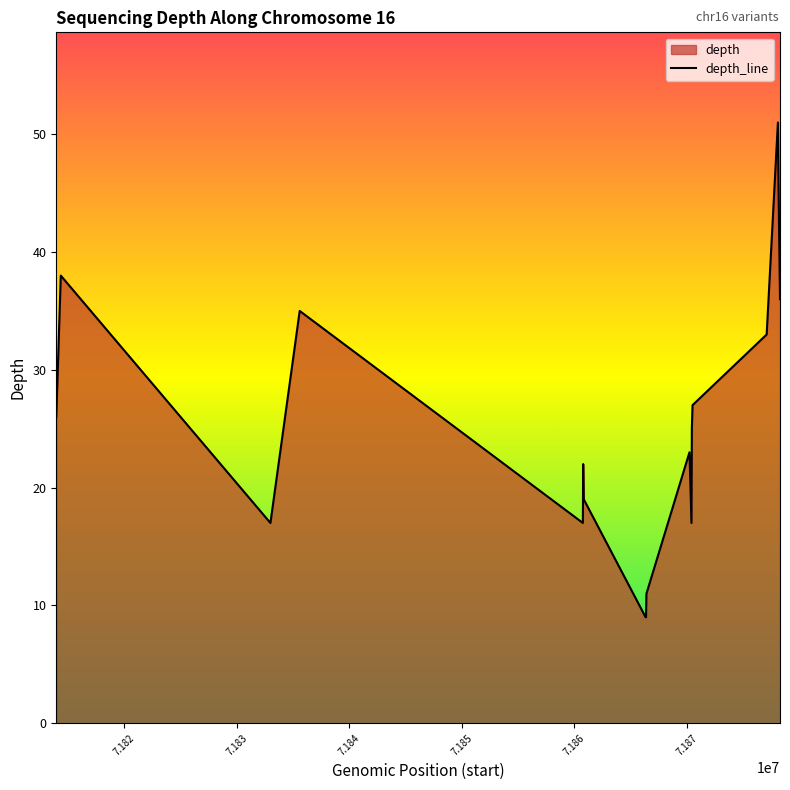

What is the difference between the maximum and minimum values?

42